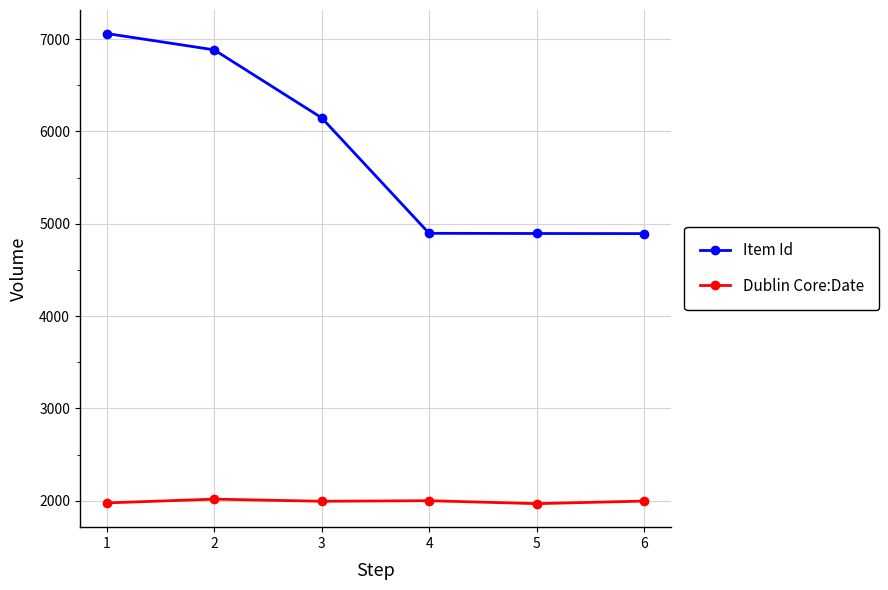

Which series has the largest total across all categories?

Item Id